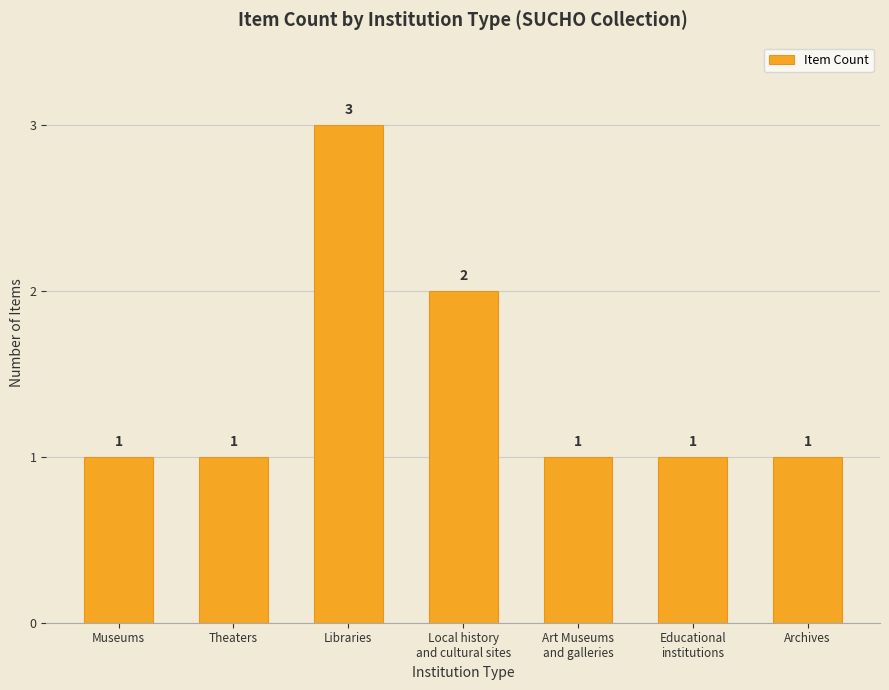

Approximately how many times larger is the value at Archives compared to Museums?

1.0